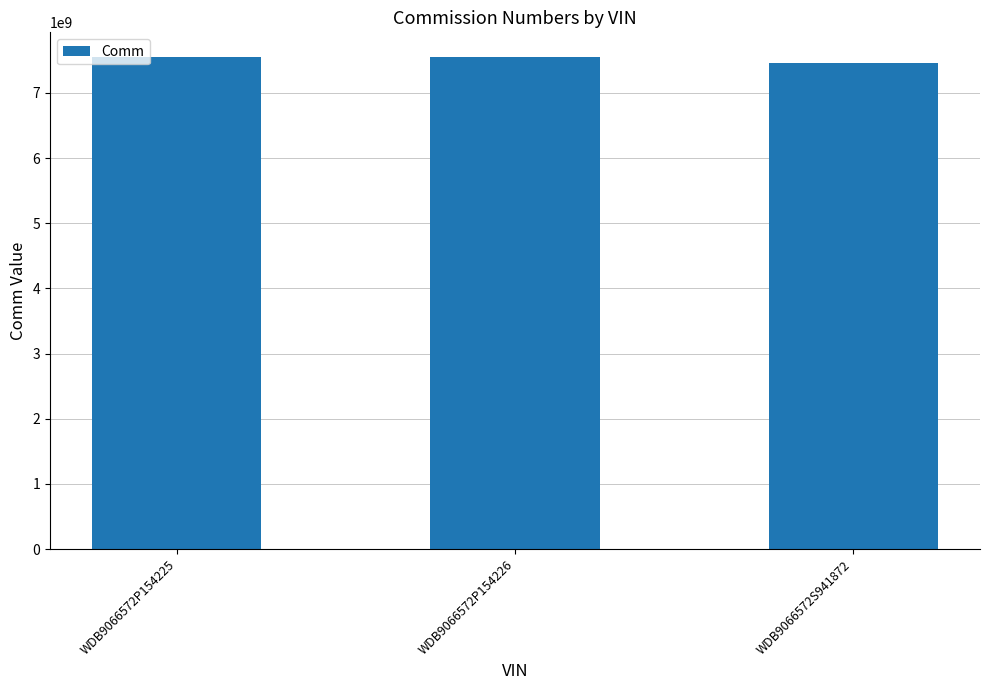

Does the chart contain any negative values?

No